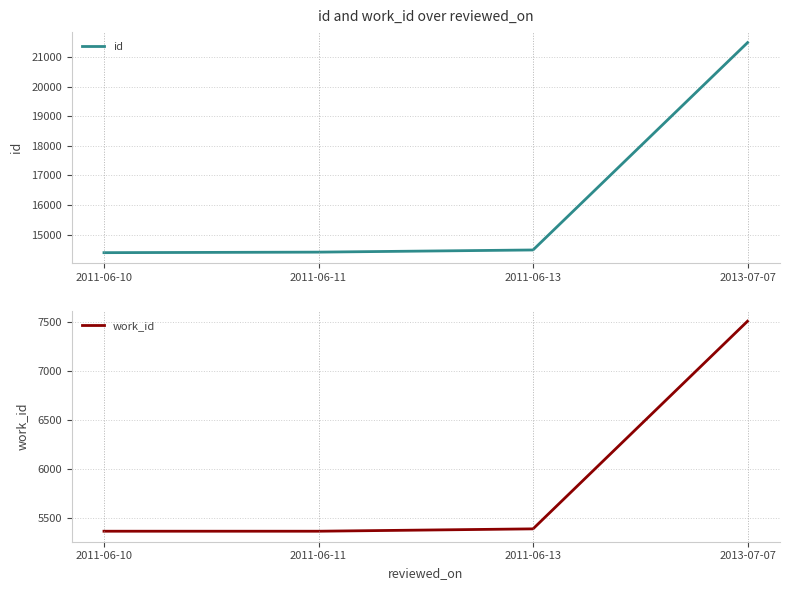

What is the highest value of the id series?

21487